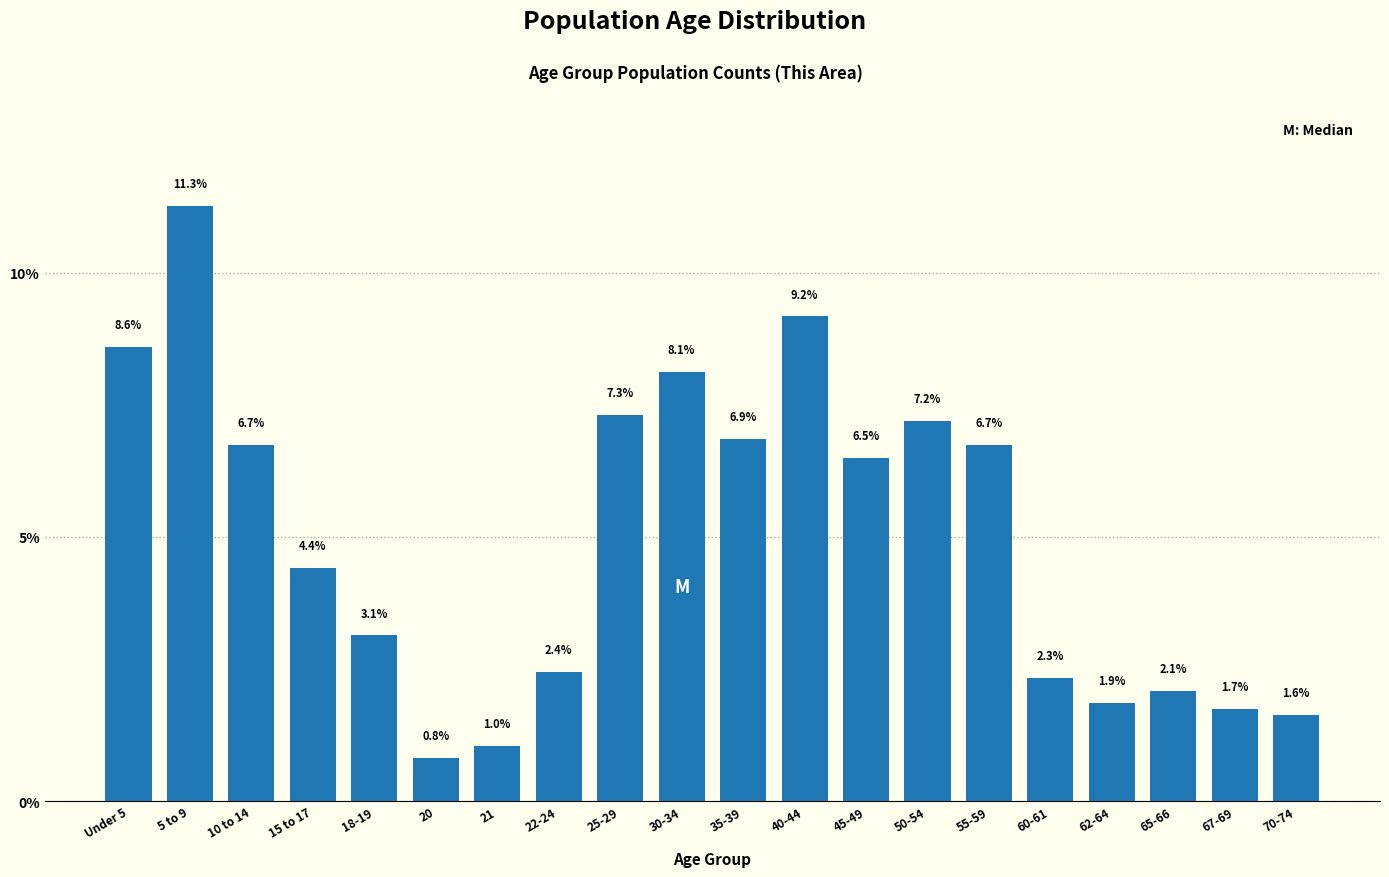

Reading left to right, what are all the values shown in this chart?

Under 5=8.6	5 to 9=11.3	10 to 14=6.7	15 to 17=4.4	18-19=3.1	20=0.8	21=1.0	22-24=2.4	25-29=7.3	30-34=8.1	35-39=6.9	40-44=9.2	45-49=6.5	50-54=7.2	55-59=6.7	60-61=2.3	62-64=1.9	65-66=2.1	67-69=1.7	70-74=1.6